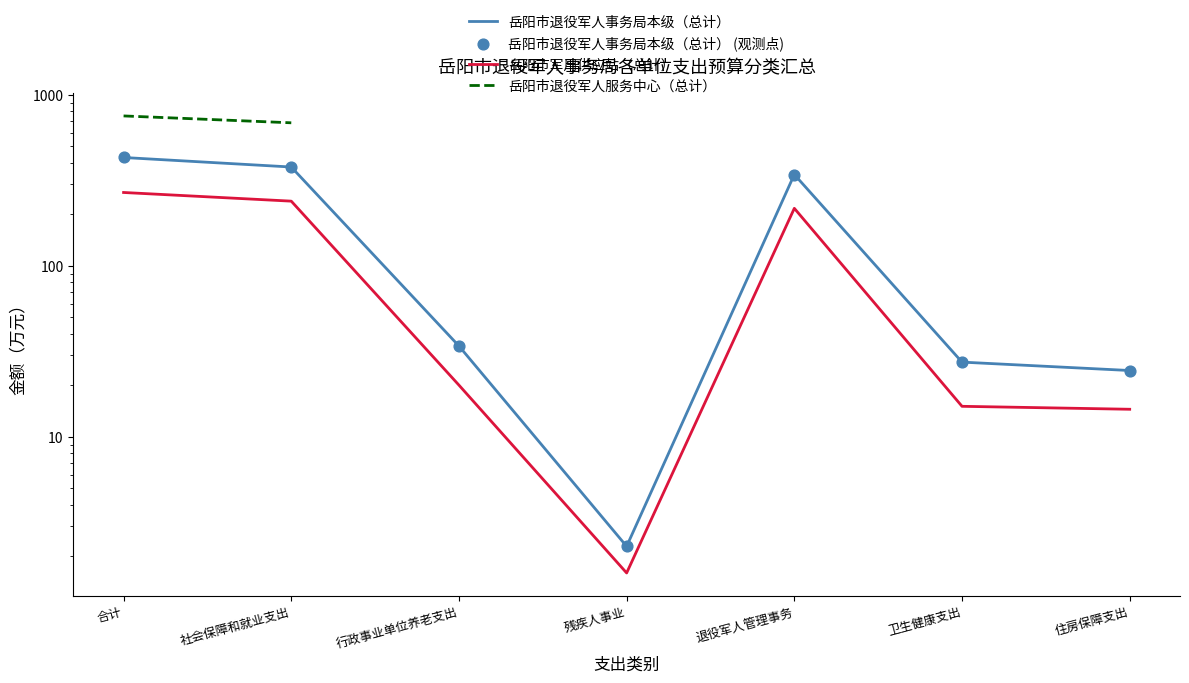

What are all the series names shown in the legend?

岳阳市退役军人事务局本级（总计）, 岳阳市军用供应站（总计）, 岳阳市退役军人服务中心（总计）, 岳阳市退役军人事务局本级（总计） (观测点)